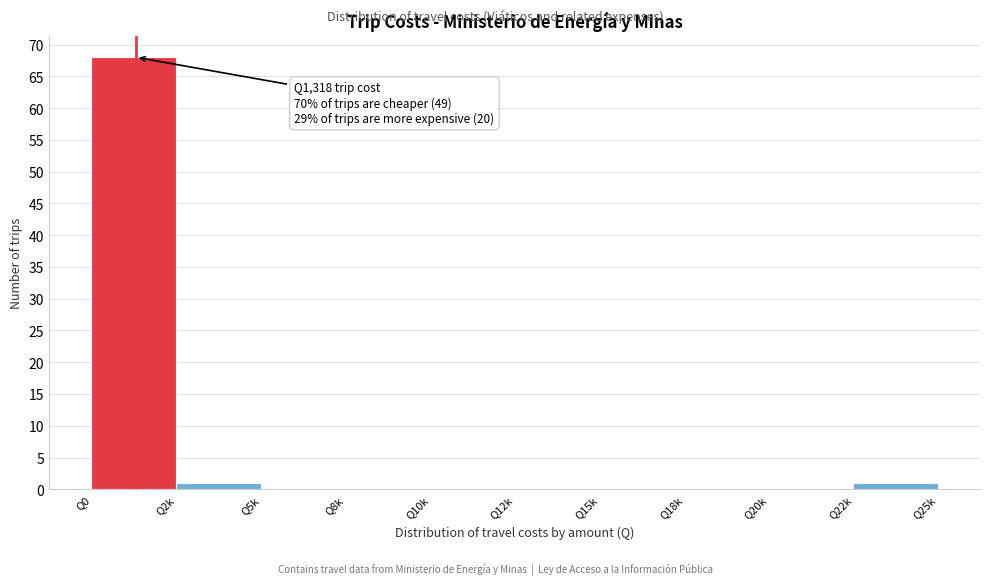

Reading left to right, transcribe all the data shown in this chart.

Q0=68	Q2k=1	Q5k=0	Q8k=0	Q10k=0	Q12k=0	Q15k=0	Q18k=0	Q20k=0	Q22k=1